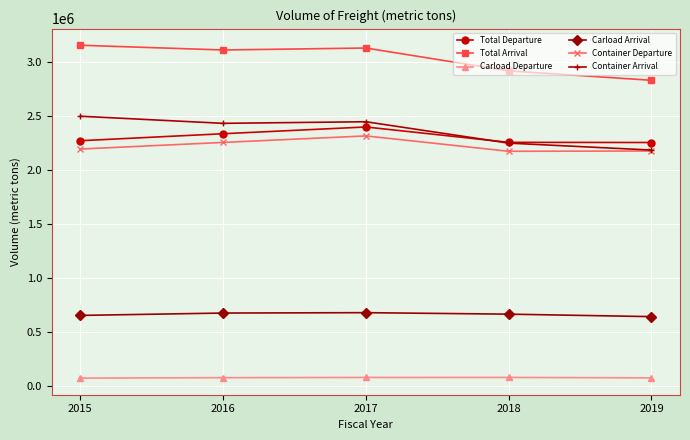

What is the lowest value of the Container Departure series?

2174721